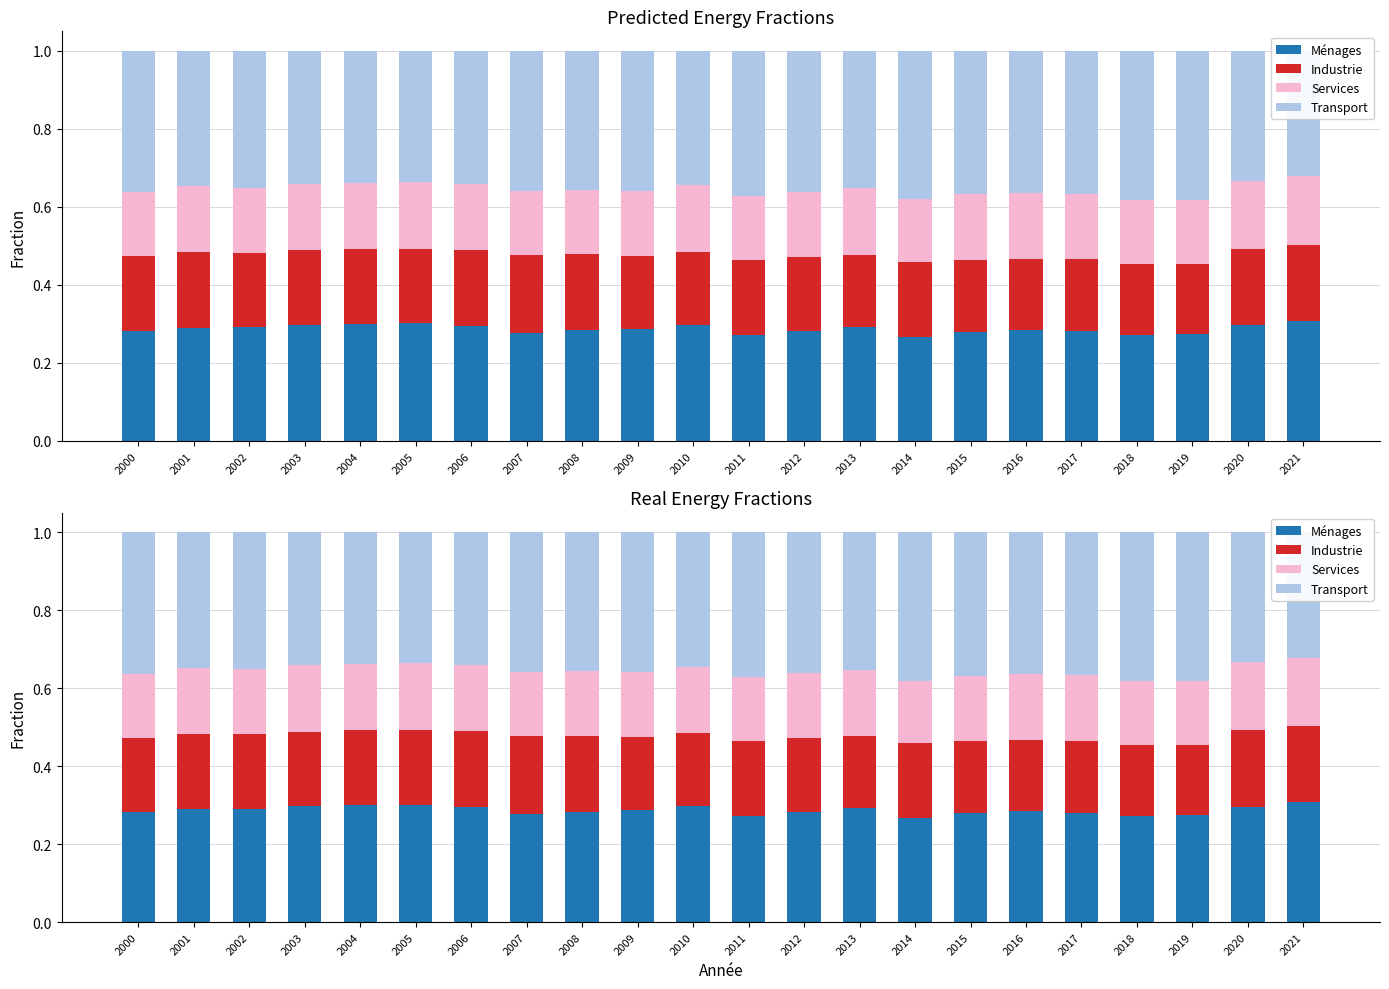

Where is Industrie nearest to the value 0?

2019